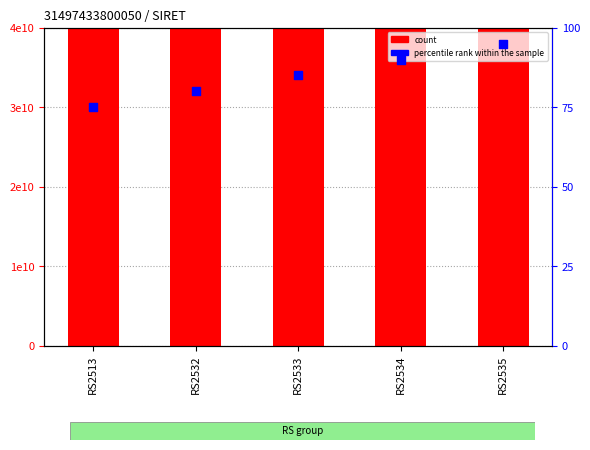

Which series has the widest spread of Y values?

percentile rank within the sample